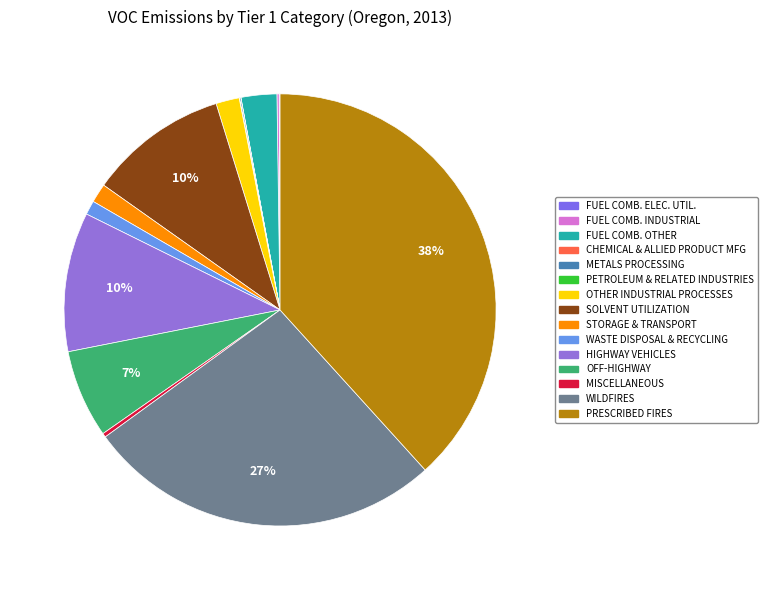

To the nearest percent, what is the difference between the OFF-HIGHWAY and MISCELLANEOUS slice percentages?

6%